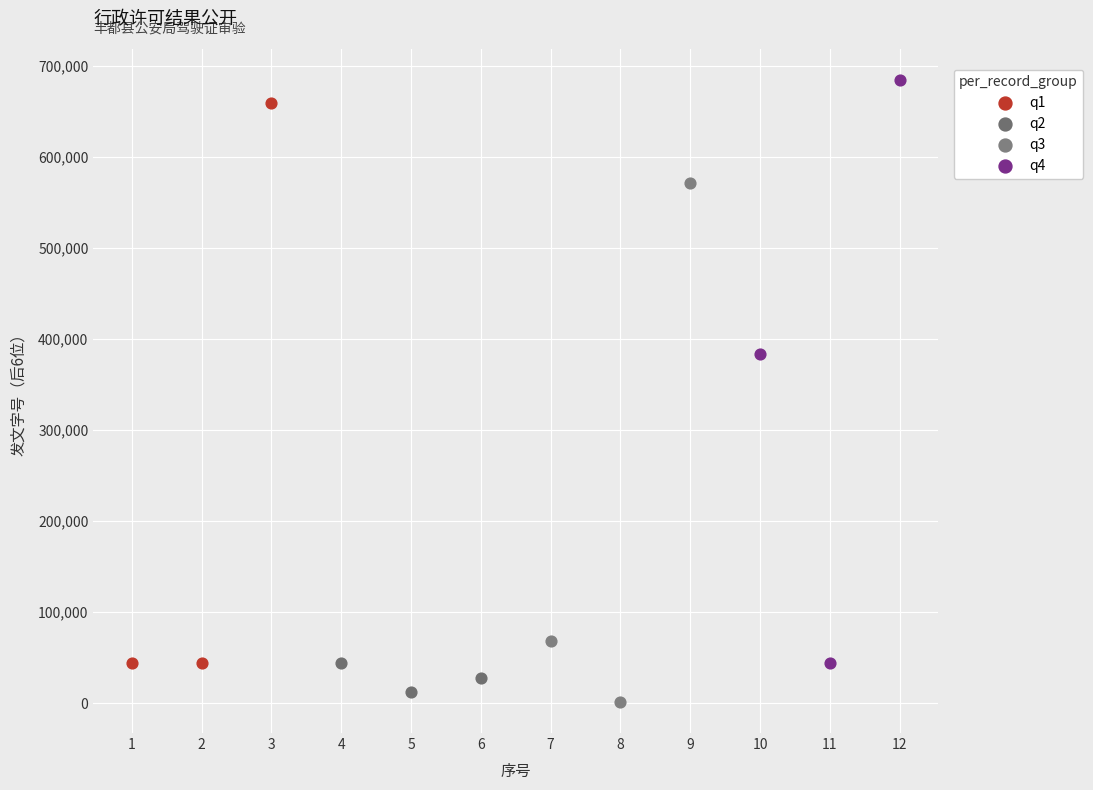

What are all the series names shown in the legend?

q1, q2, q3, q4